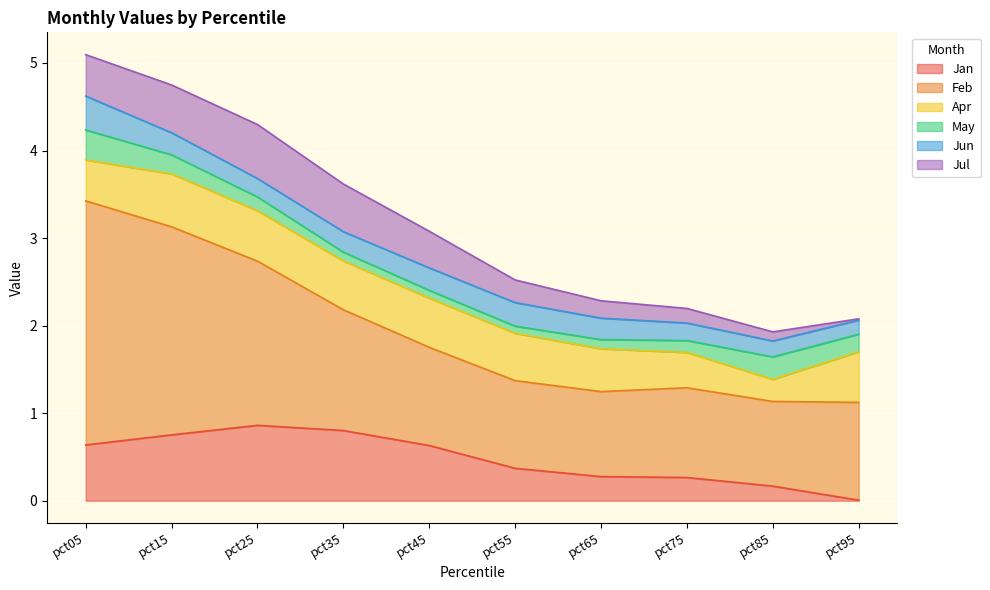

How many times do Jun and May cross each other?

1